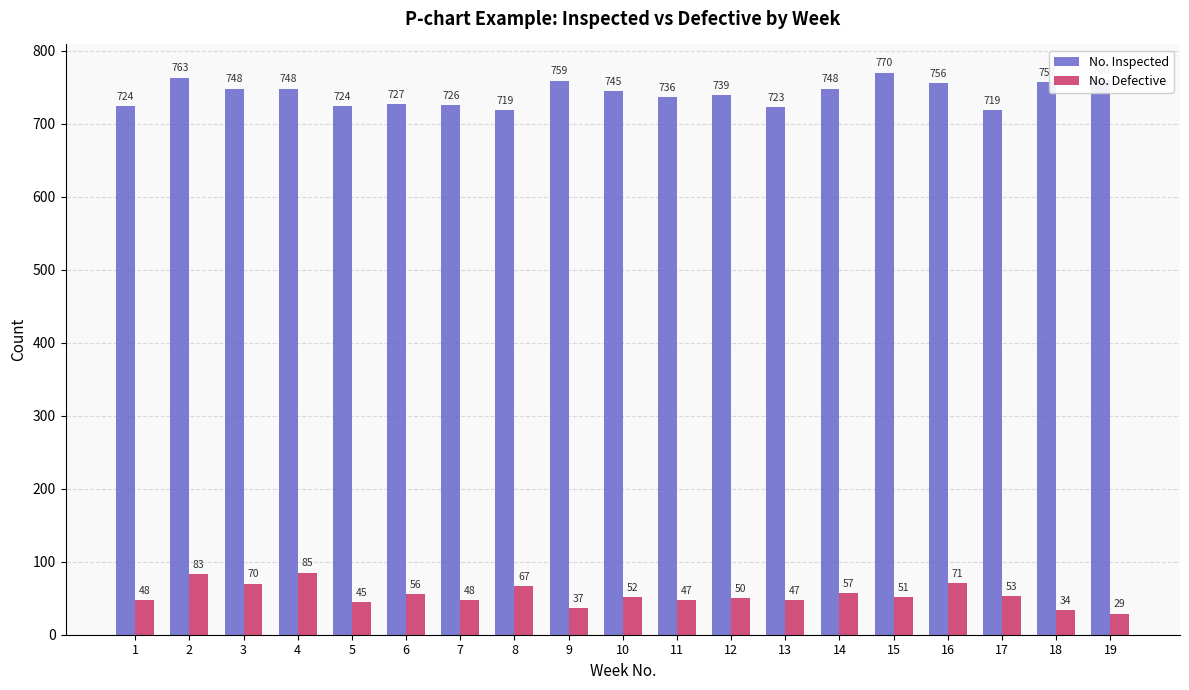

How many distinct data groups are displayed?

2